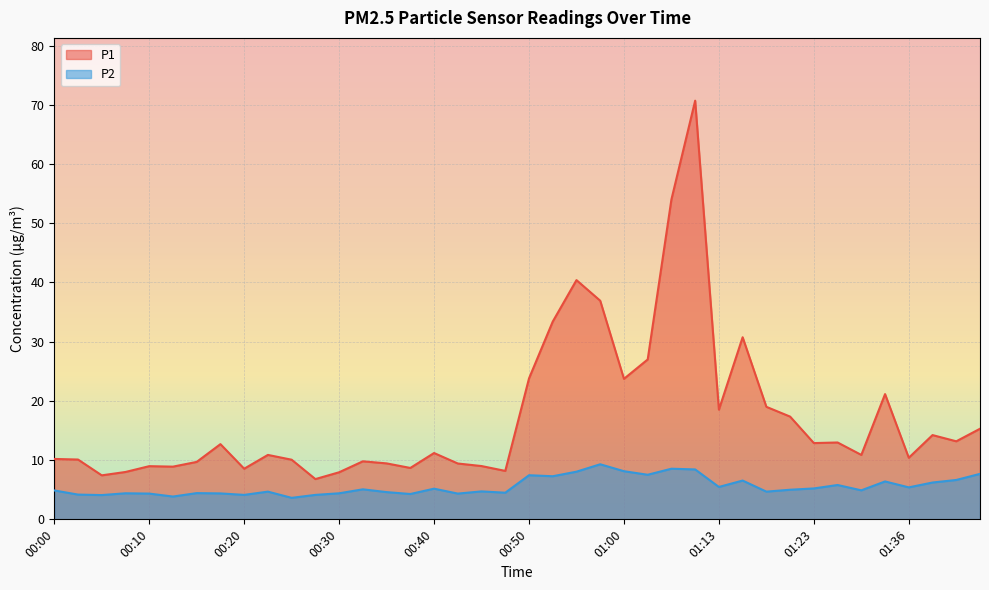

What is the sum of the P1 values at 00:23 and 00:25?

21.0